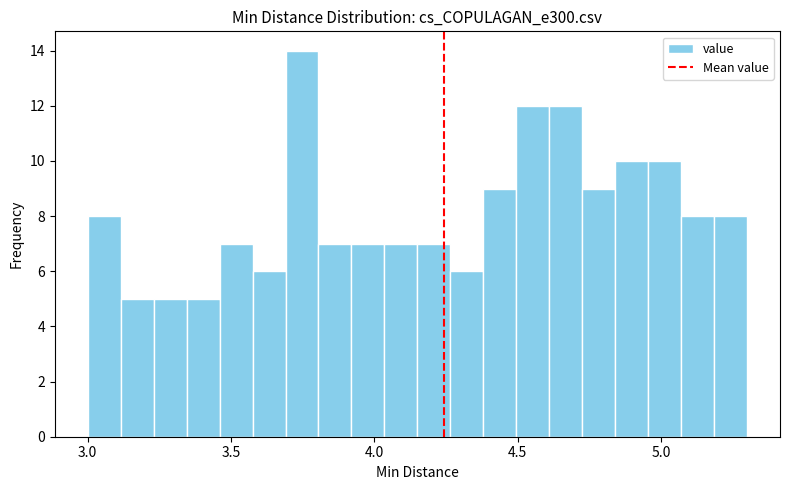

Around what value on the x-axis is the tallest bar? Give the approximate position of its centre, as read against the axis.

3.75